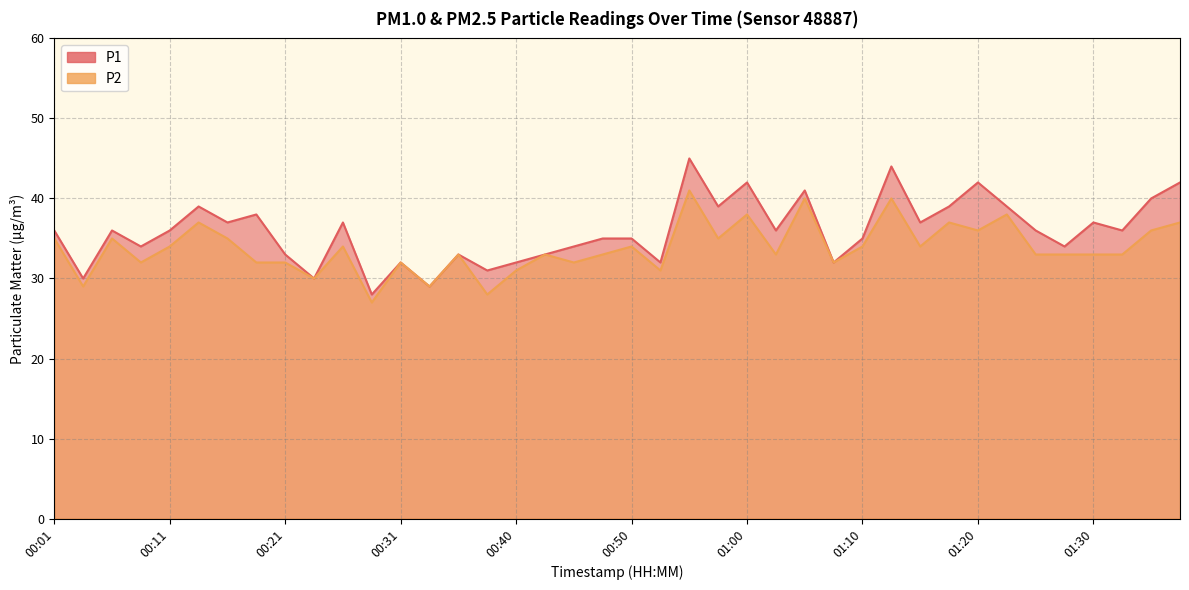

At which category is the sum across all series the highest?

00:55